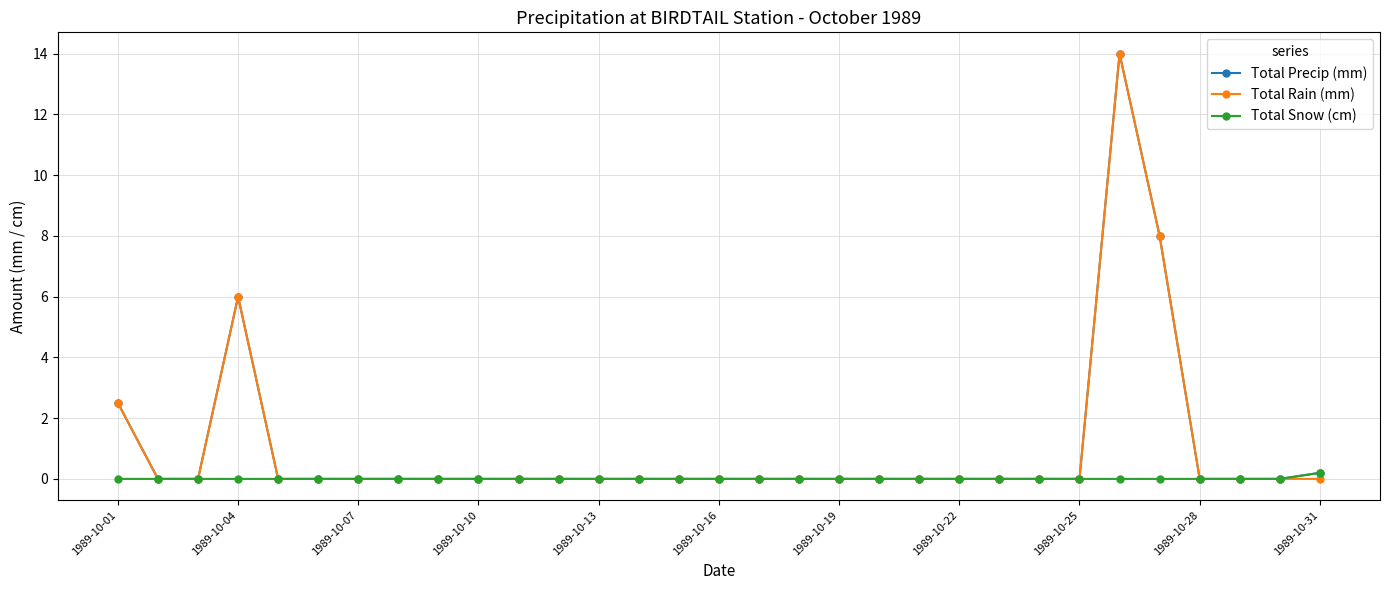

True or false: Total Rain (mm) has more than 1 interior local peaks.

True